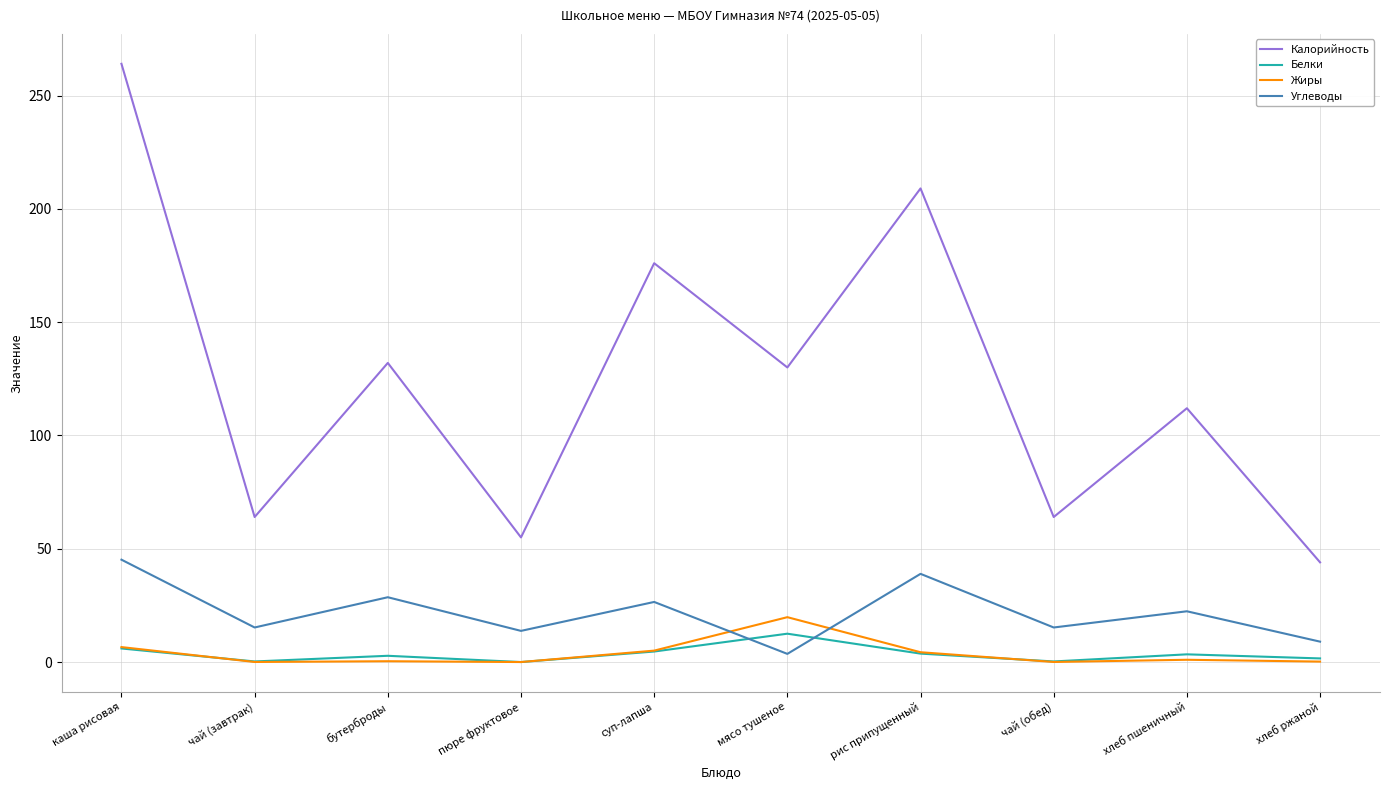

At how many categories does at least one series exceed 110?

6